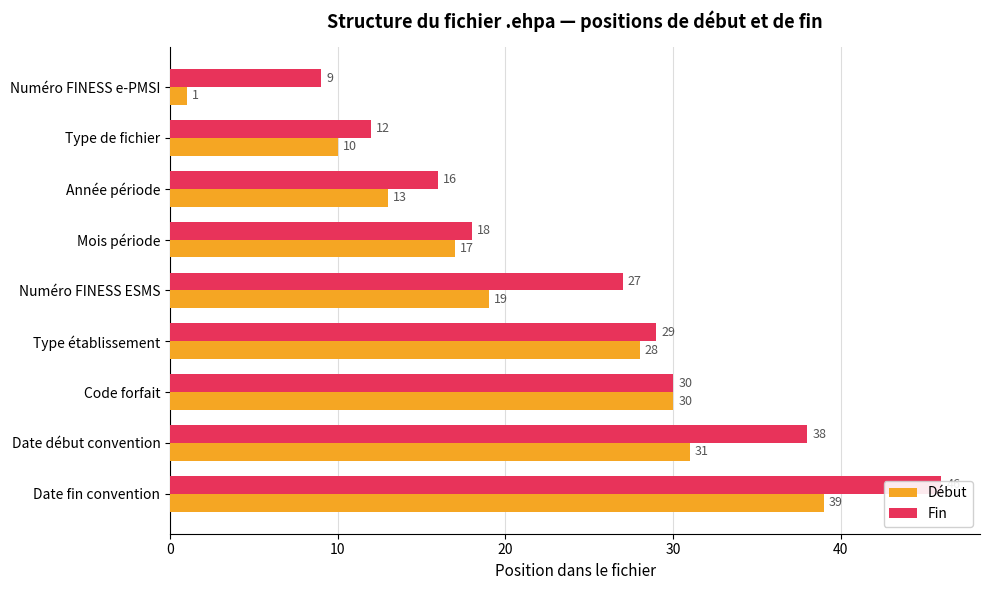

What is the difference between the highest and lowest values at Type établissement?

1